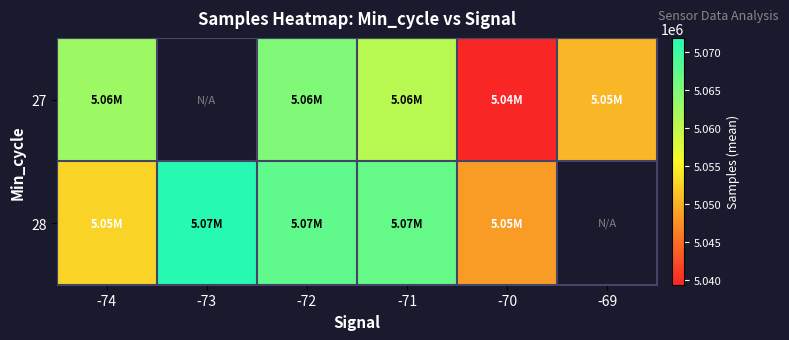

Which has a higher value, -70 or -74?

-74